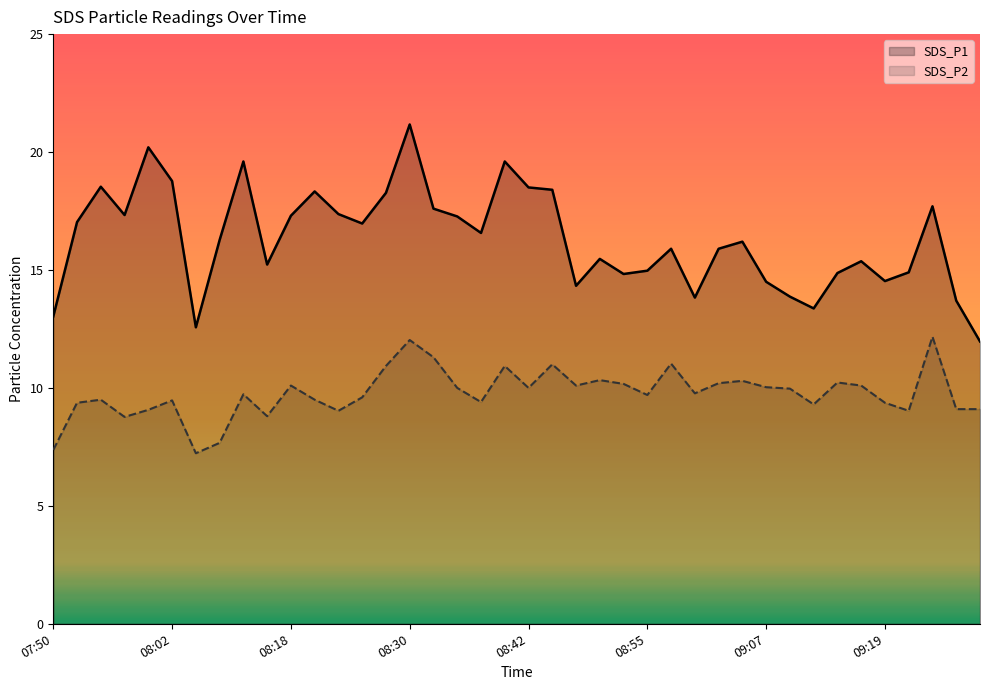

What is the value of the SDS_P1 point at the 17th from the left?

17.6